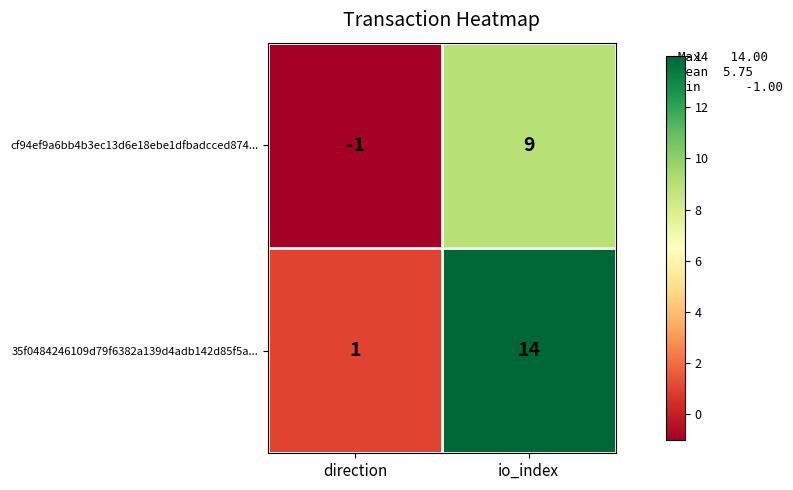

What is the average value of the cf94ef9a6bb4b3ec13d6e18ebe1dfbadcced874... series?

4